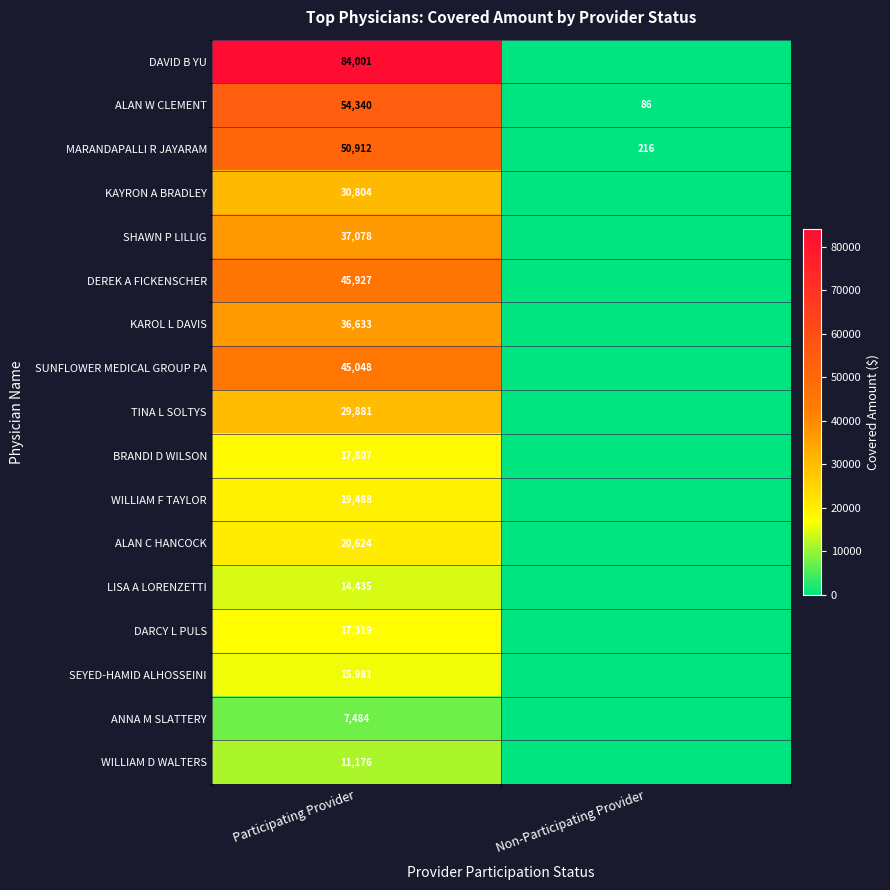

Which series has the largest range (max minus min)?

DAVID B YU